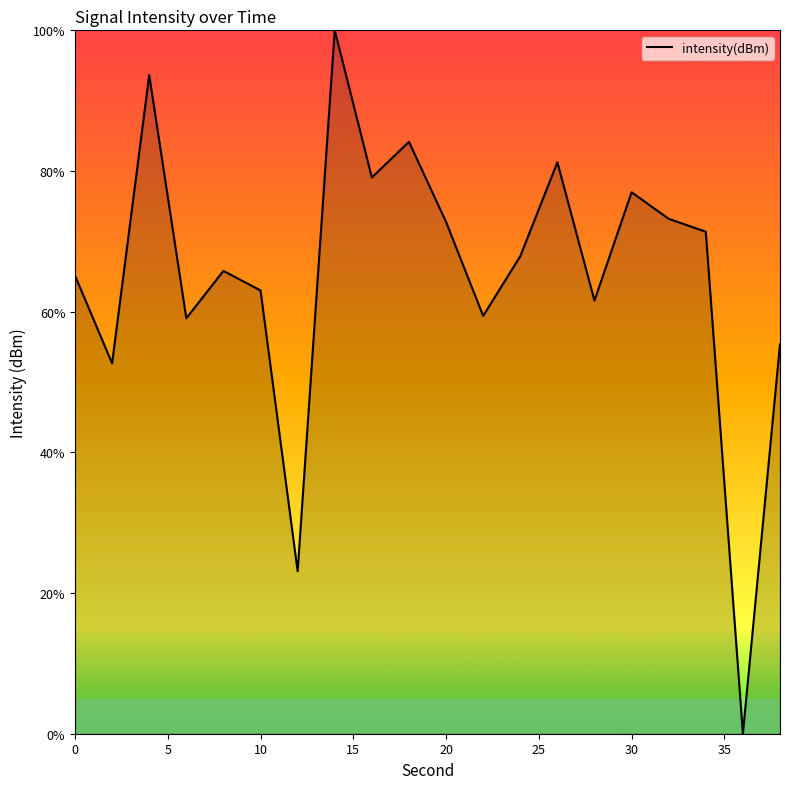

What is the difference between the maximum and minimum values?

100.0